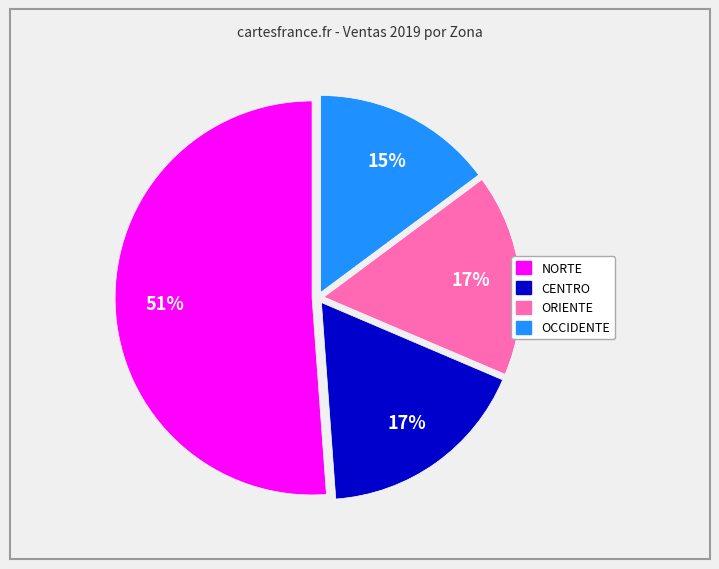

To the nearest percent, what percentage of the pie is NORTE?

51%